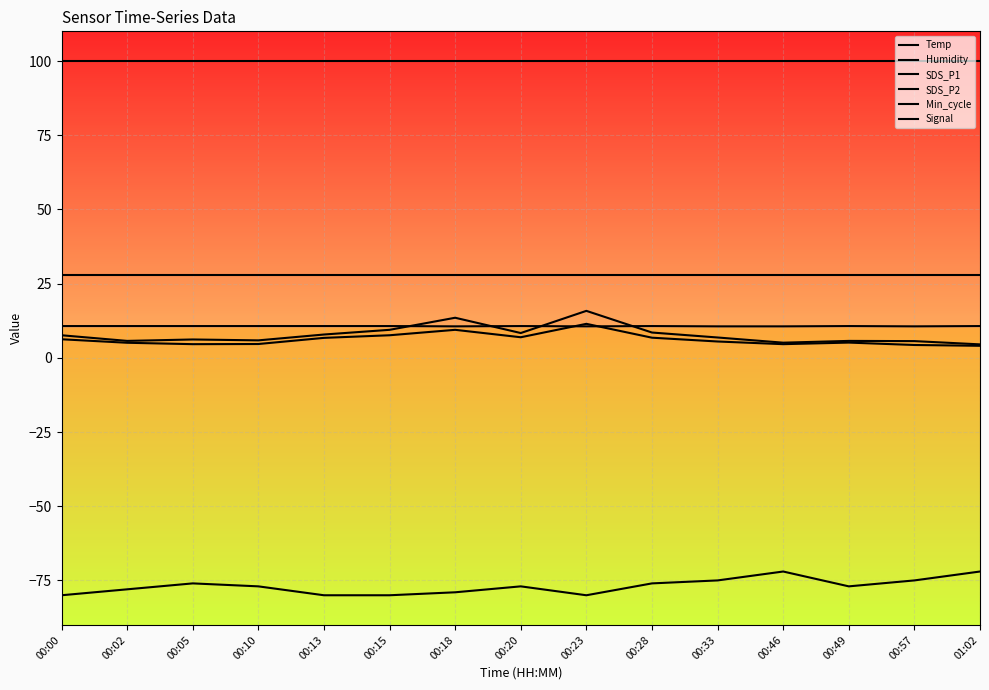

What value does the SDS_P1 series have at 00:49?

5.7